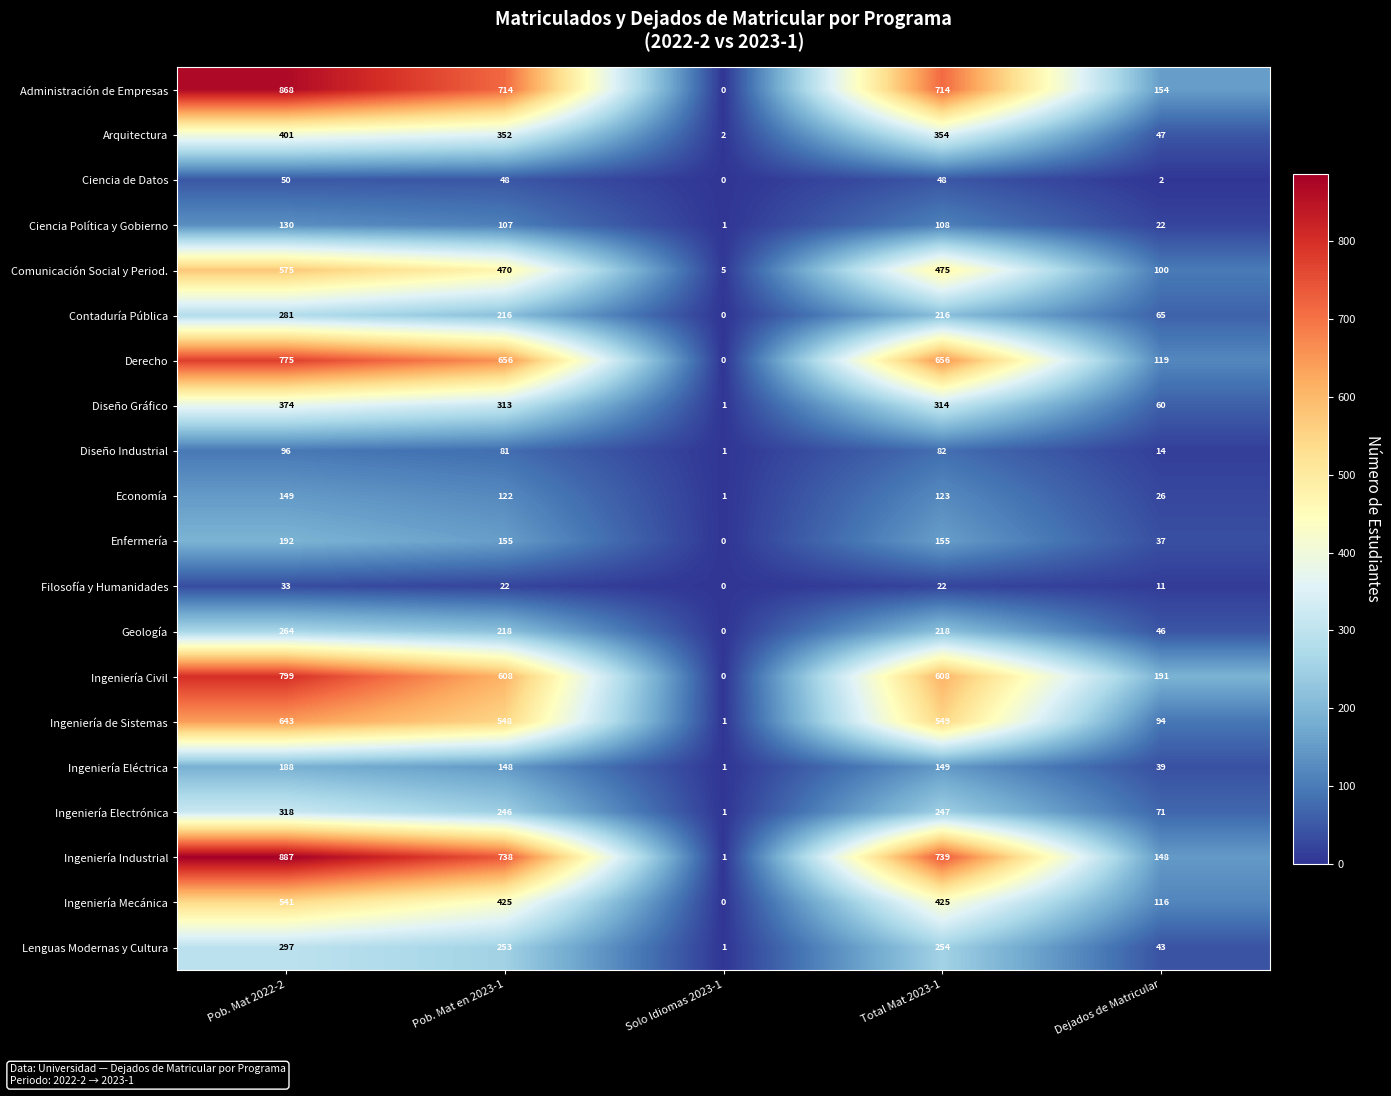

Which series has the widest spread of values?

Ingeniería Industrial